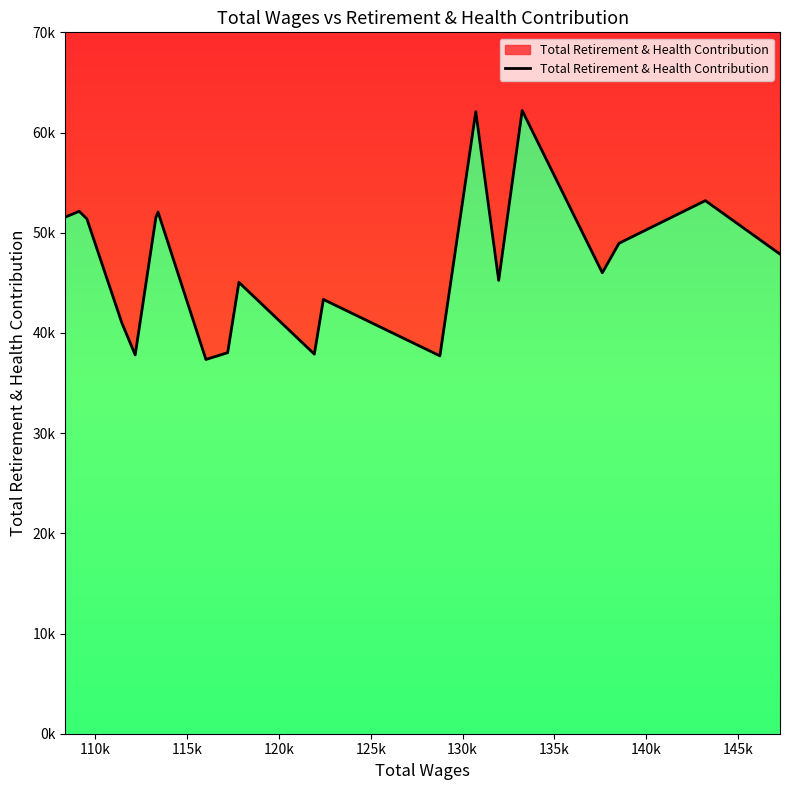

How many values are below 47867?

10